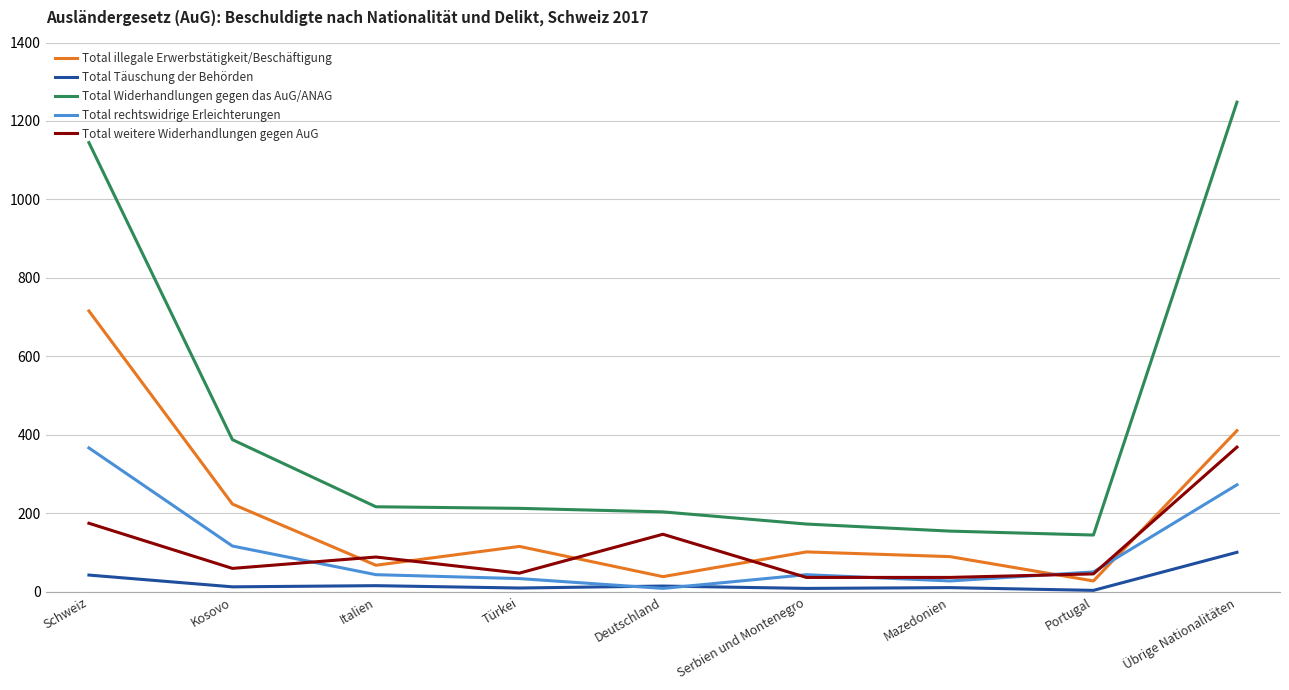

The Total weitere Widerhandlungen gegen AuG series shows 48 at Türkei. True or false?

True